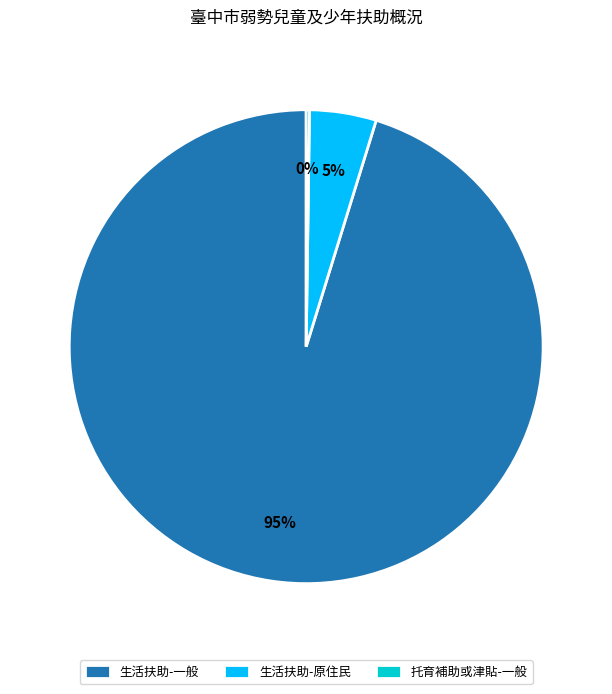

To the nearest percent, what portion does 生活扶助-一般 represent?

95%